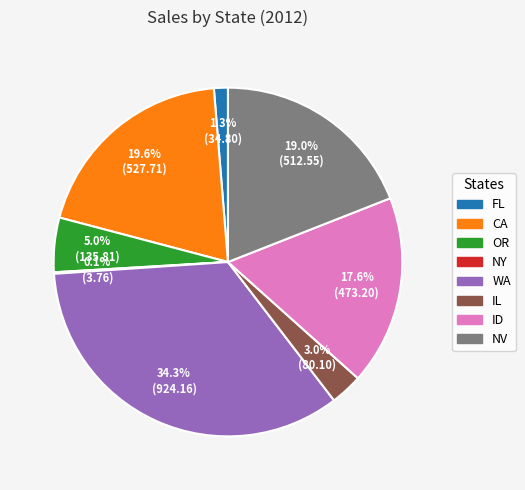

What is the largest slice in the pie chart?

WA